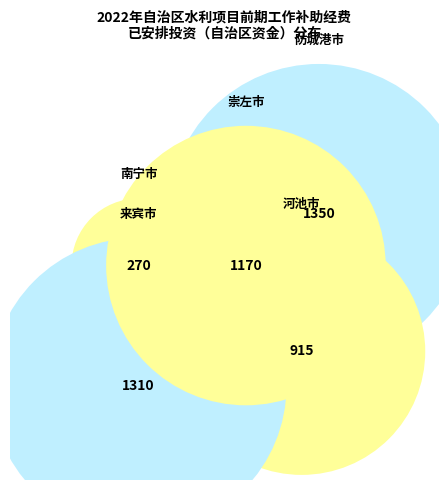

What is the ratio of the value at 防城港市 to the value at 来宾市?

1.0